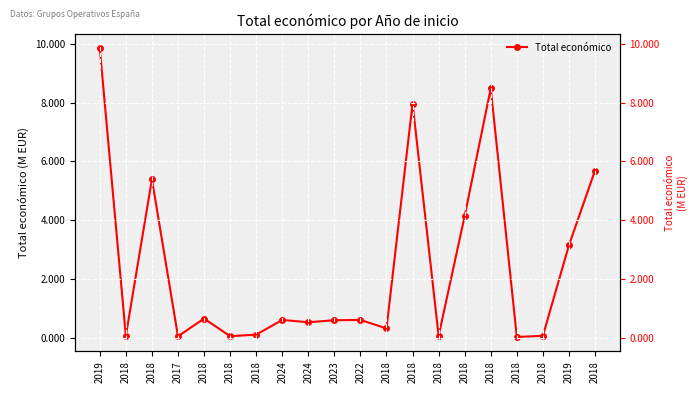

Where is the first local minimum?

2018